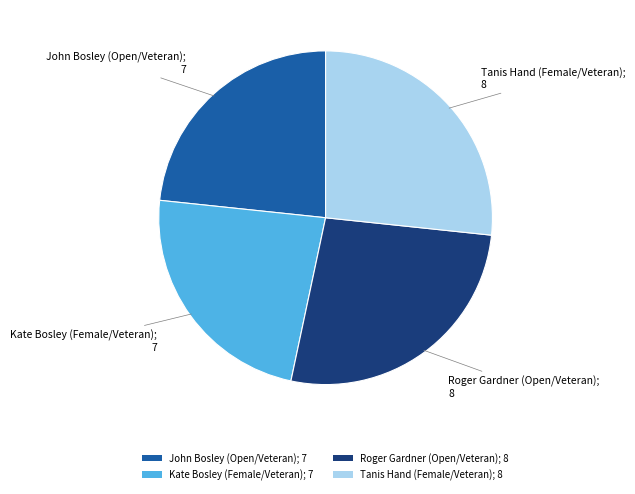

Does John Bosley (Open/Veteran) account for over 50% of the chart?

No